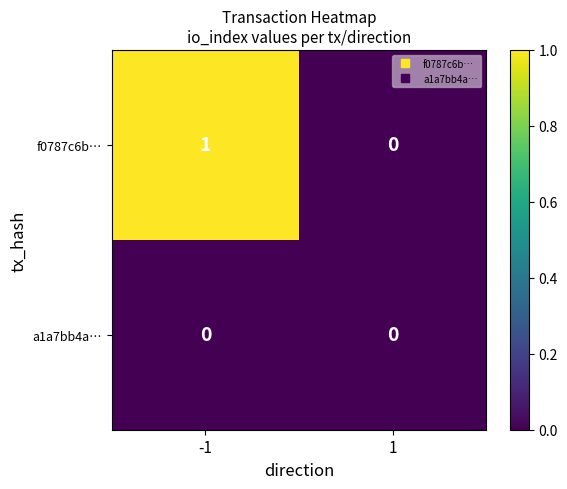

True or false: f0787c6b… has a value of 2 at -1.

False